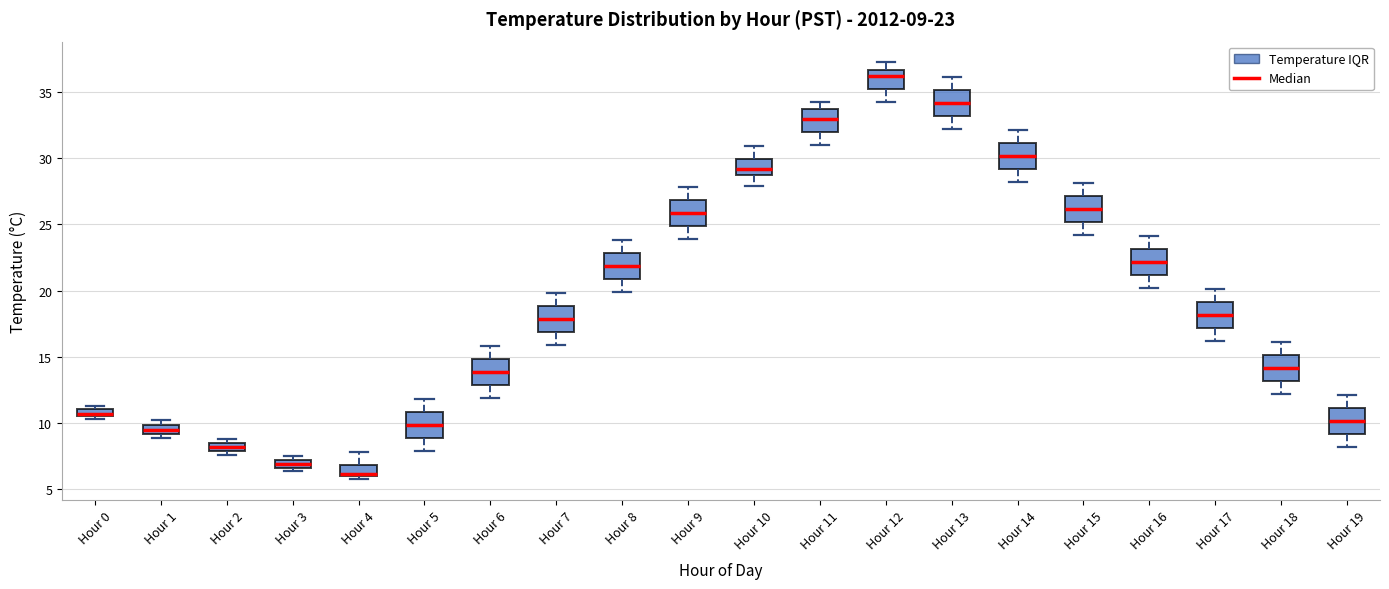

Which box has the highest median line?

Hour 12